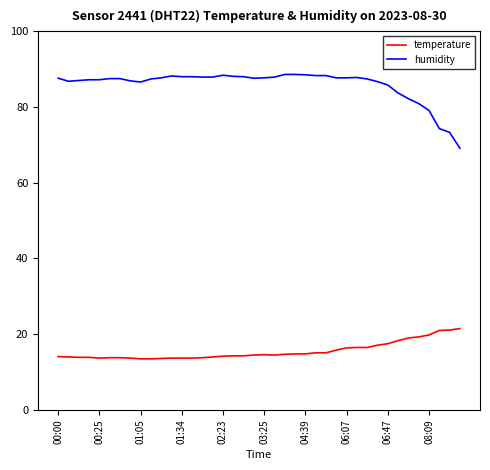

Is this an area chart (filled region under the line)?

No